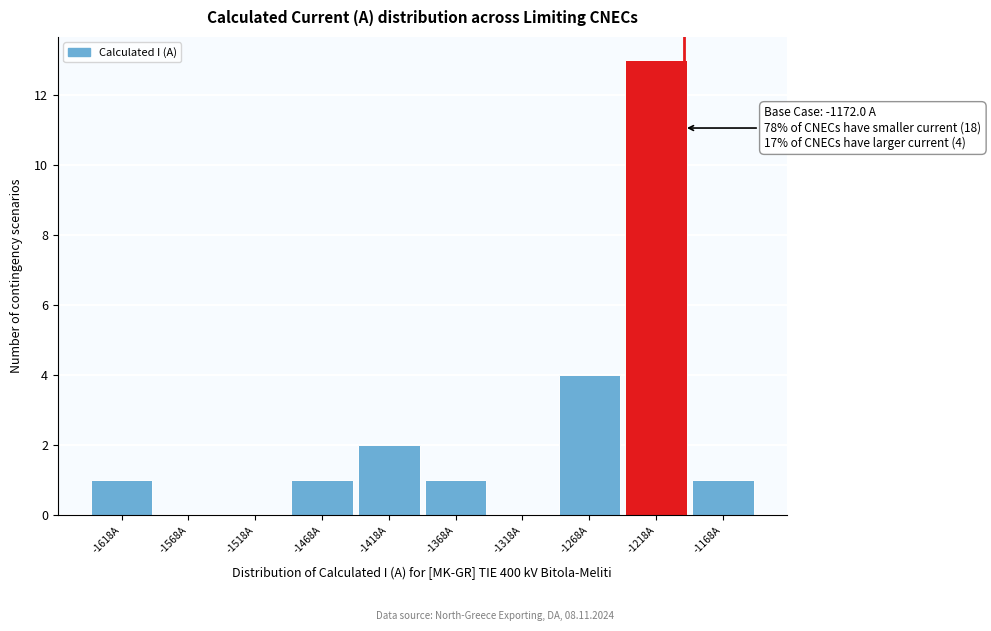

Reading left to right, list all the values displayed in this chart.

-1618A=1	-1568A=0	-1518A=0	-1468A=1	-1418A=2	-1368A=1	-1318A=0	-1268A=4	-1218A=13	-1168A=1